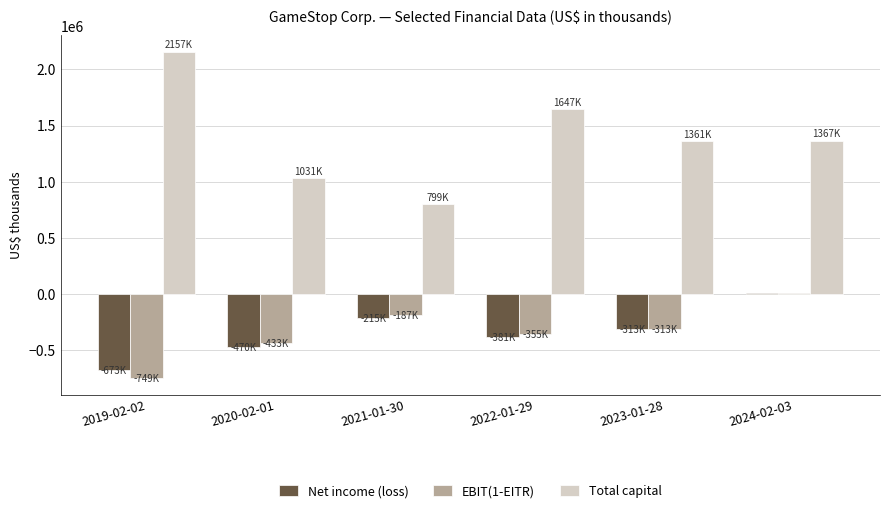

What is the maximum value for Total capital?

2157000